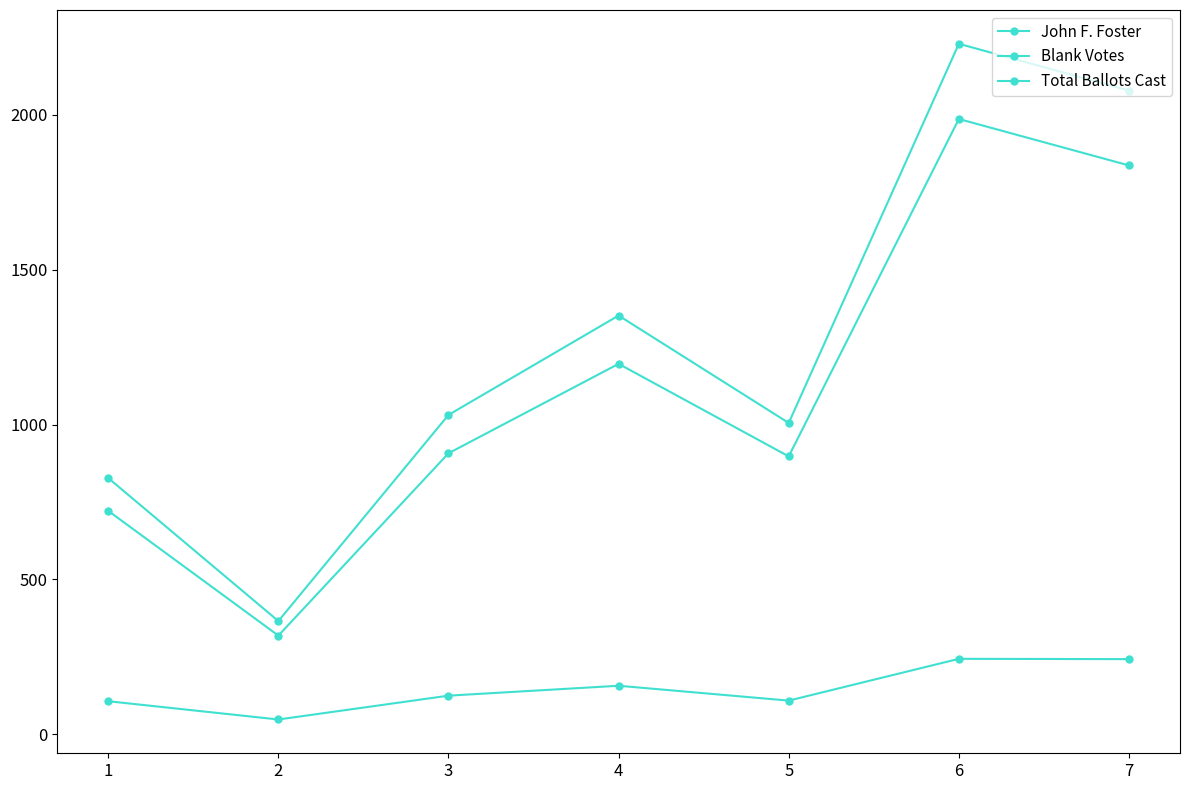

Is it true that John F. Foster equals 1196 at 4?

True